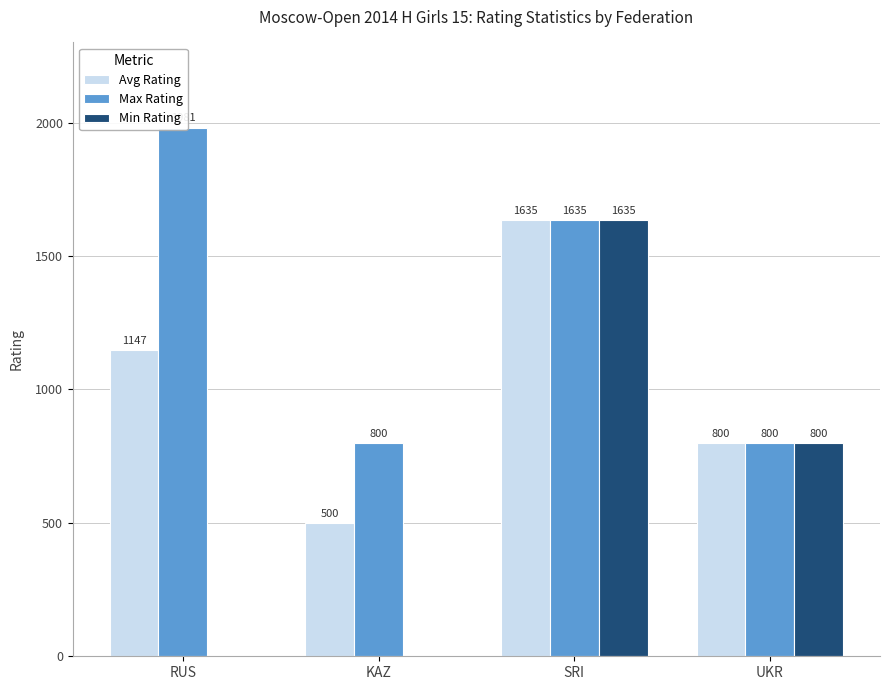

What are all the series names shown in the legend?

Avg Rating, Max Rating, Min Rating